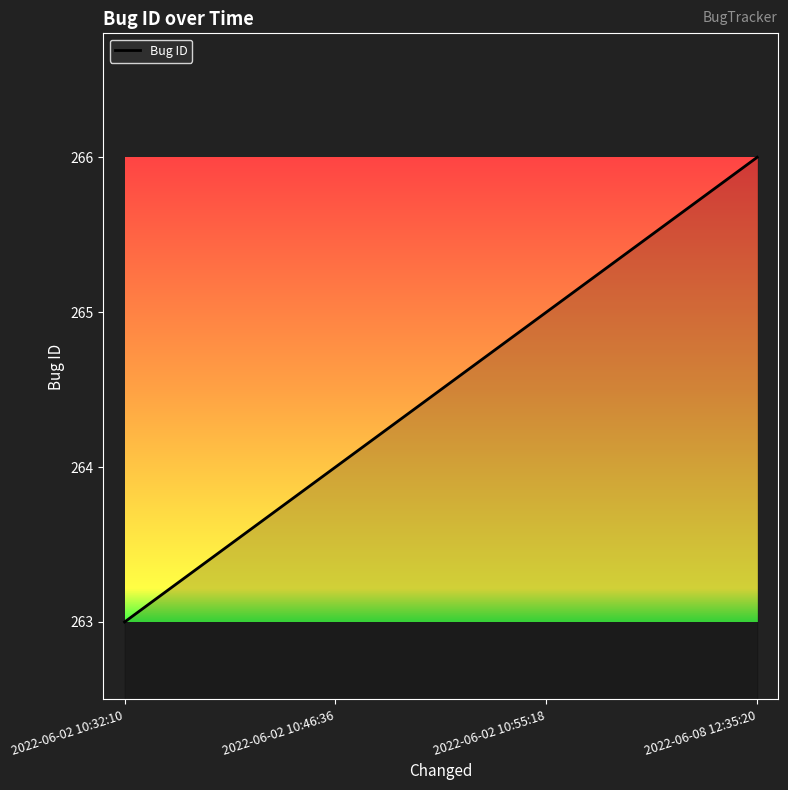

Reading left to right, list all the values displayed in this chart.

2022-06-02 10:32:10=263	2022-06-02 10:46:36=264	2022-06-02 10:55:18=265	2022-06-08 12:35:20=266